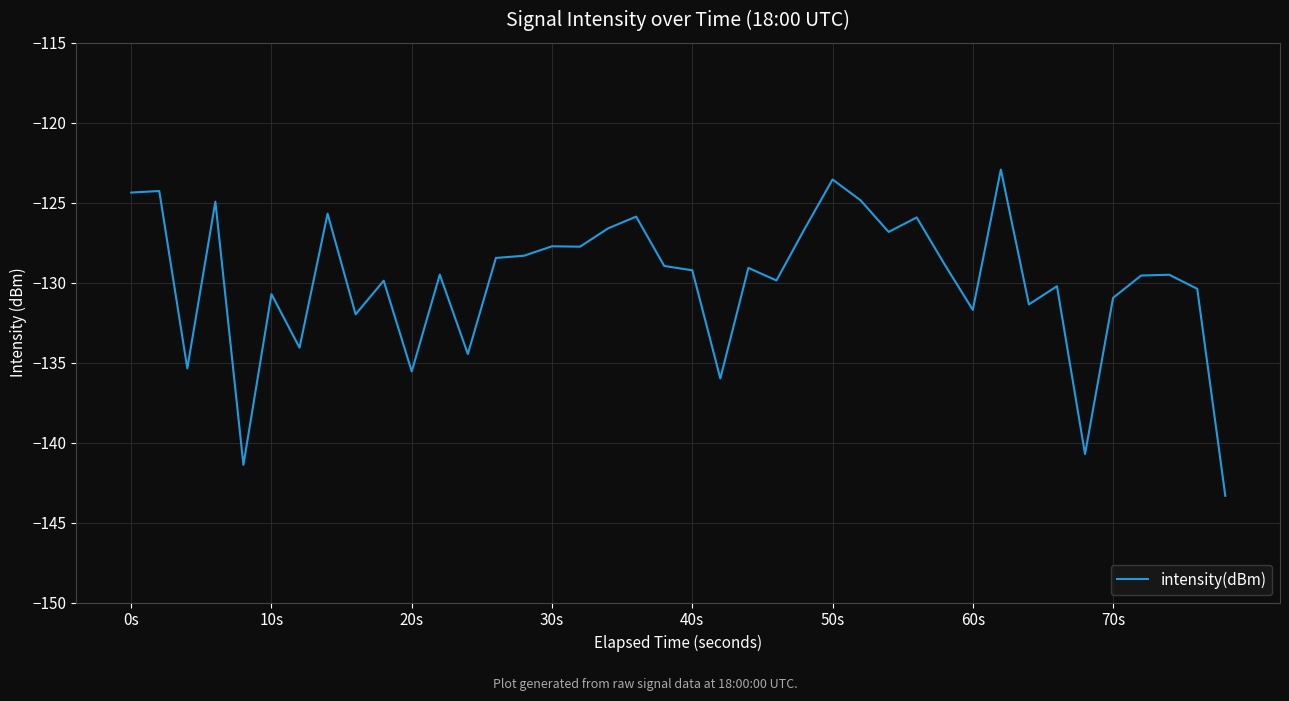

What is the difference between the maximum and minimum values?

20.4